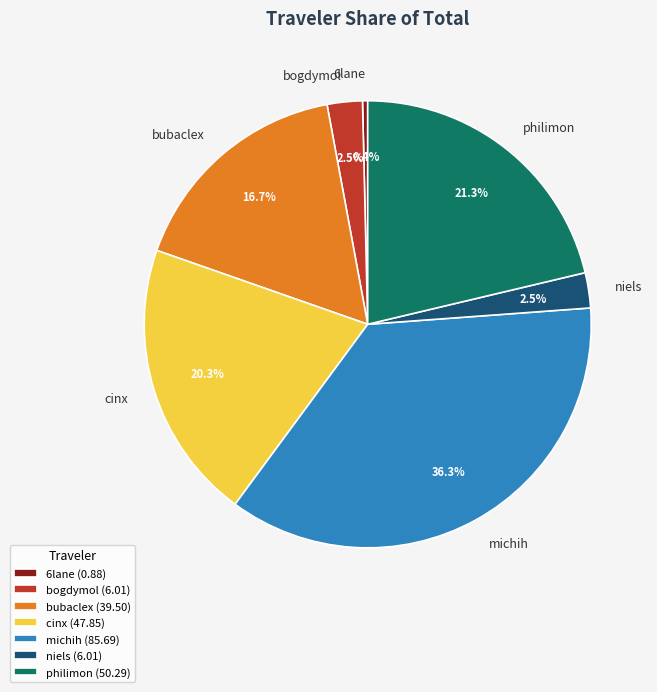

To the nearest percent, what is the average slice percentage?

14%